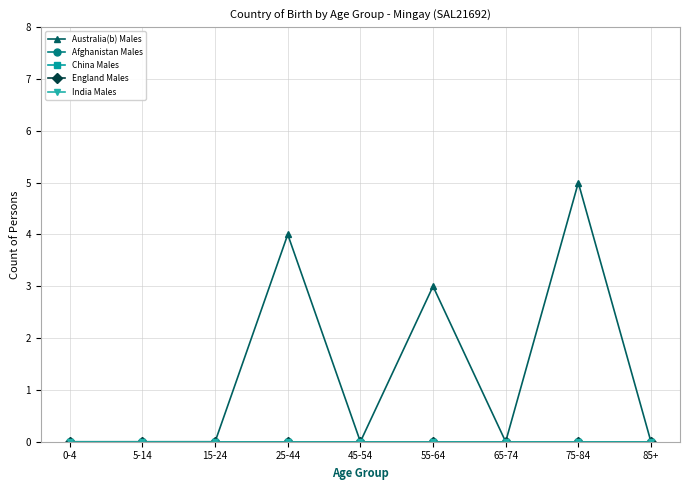

Which category has the lowest value in the China Males series?

0-4